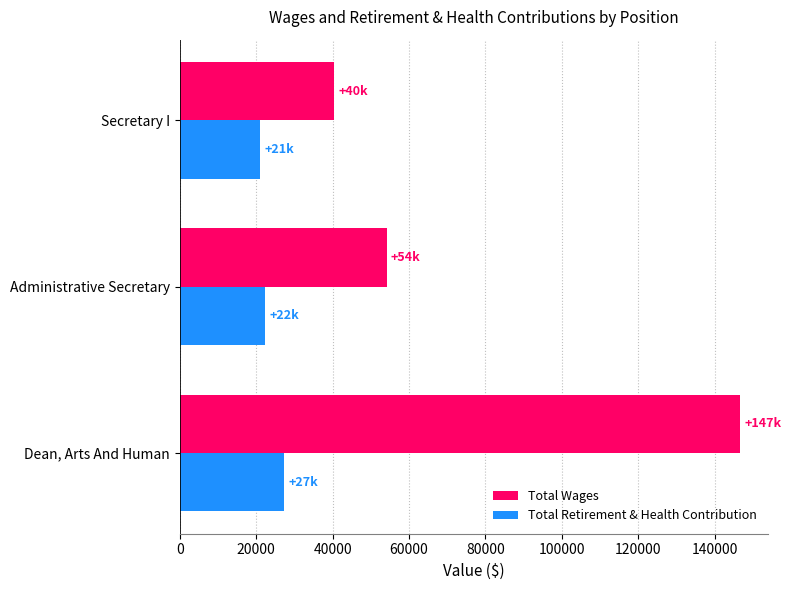

What is the minimum value shown in the chart?

21093